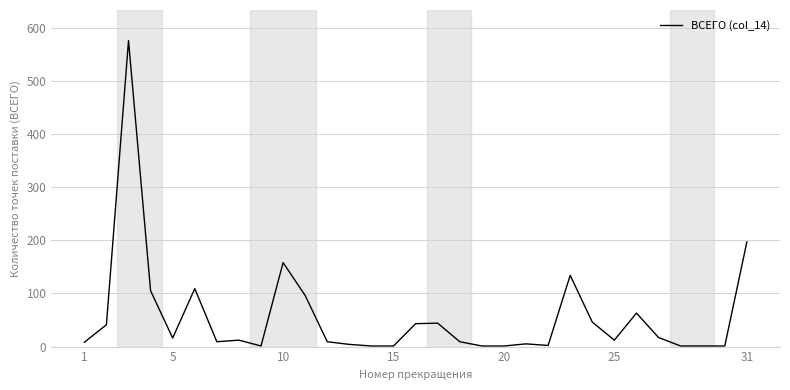

What is the difference between the second highest and second lowest values?

196